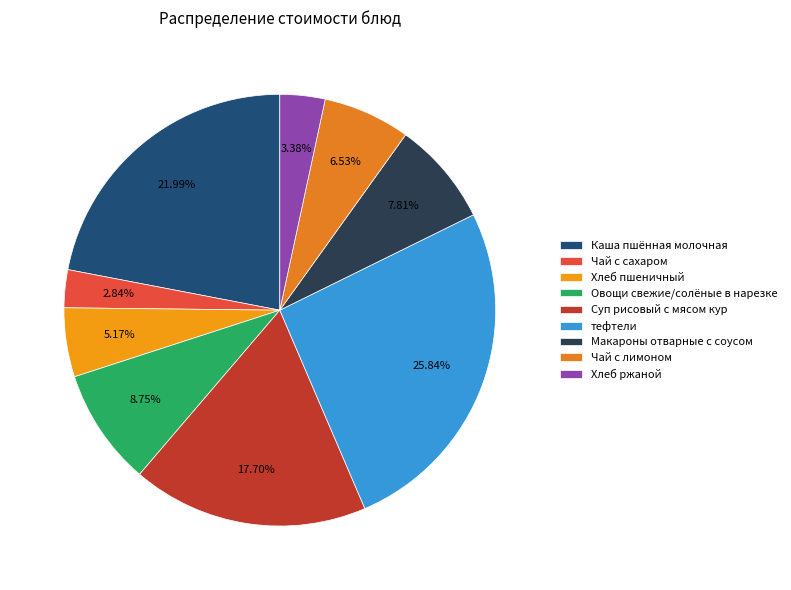

Is it true that Хлеб пшеничный is 1% of the pie?

False